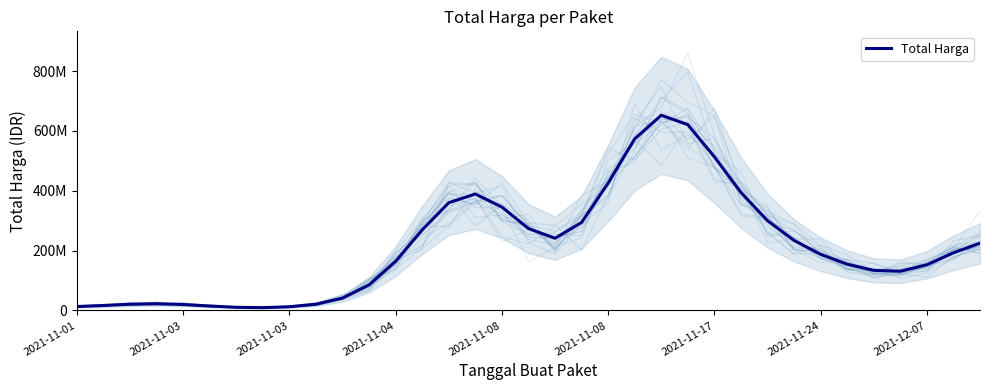

What is the minimum value shown in the chart?

9357780.0